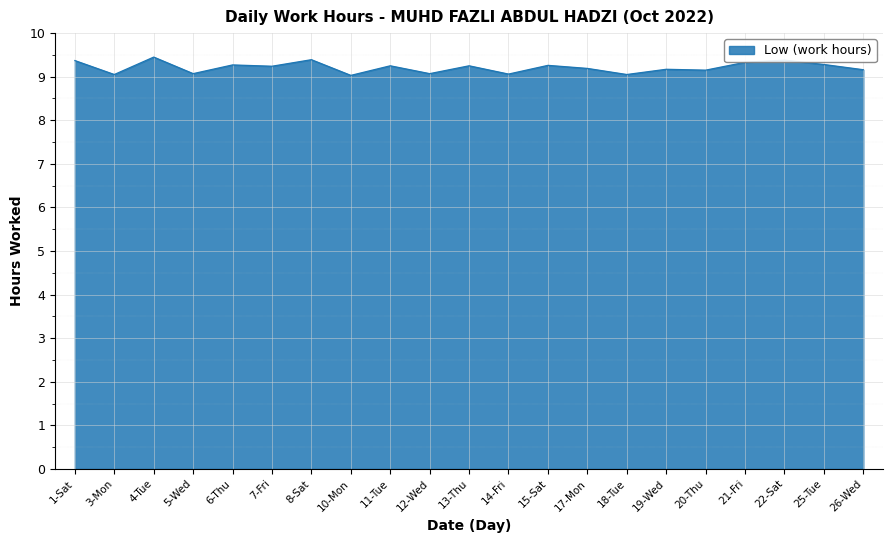

What is the difference between the maximum and minimum values?

0.4